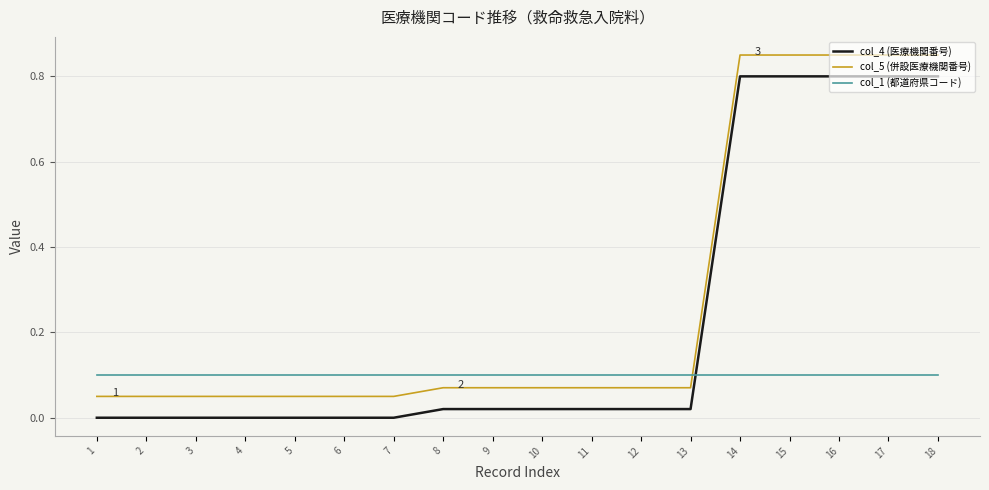

What is the difference between the col_5 (併設医療機関番号) values at 3 and 14?

0.8